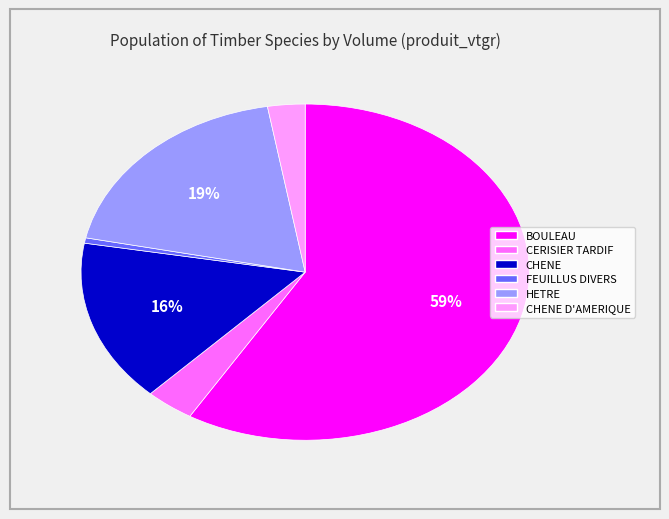

To the nearest percent, what is the average slice percentage?

17%